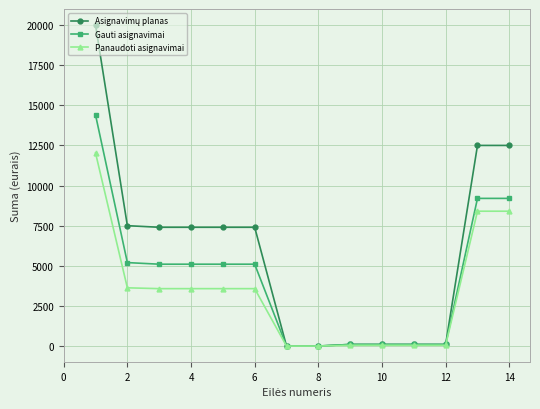

What is the maximum value for Gauti asignavimai?

14400.0